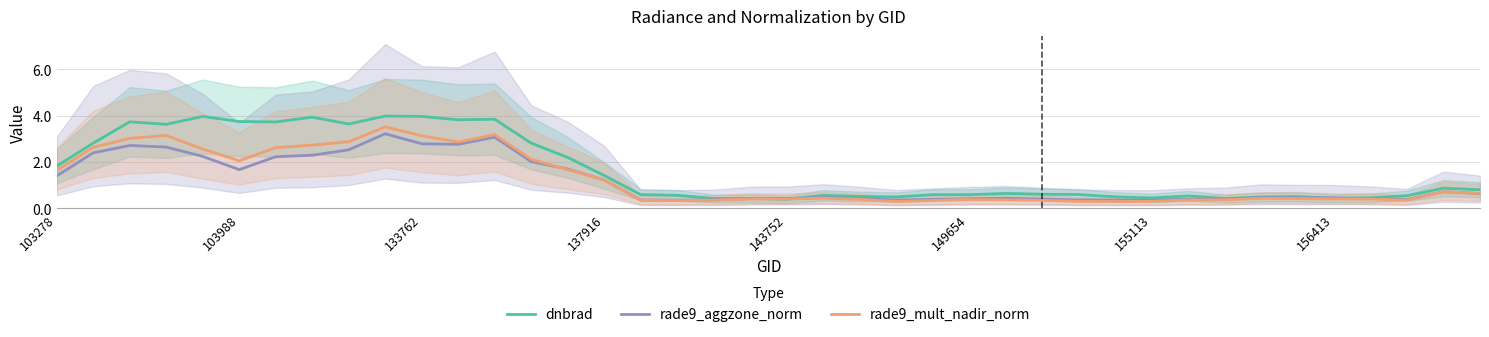

Reading right to left, extract all data points from this chart.

dnbrad: 0.8	0.9	0.5	0.5	0.4	0.5	0.5	0.4	0.5	0.5	0.5	0.6	0.6	0.6	0.6	0.6	0.5	0.5	0.6	0.4	0.4	0.4	0.6	0.6	1.4	2.2	2.8	3.8	3.8	4.0	4.0	3.6	3.9	3.7	3.7	4.0	3.6	3.7	2.8	1.8
rade9_aggzone_norm: 0.6	0.7	0.4	0.4	0.5	0.5	0.5	0.4	0.4	0.4	0.4	0.4	0.4	0.4	0.4	0.4	0.4	0.4	0.5	0.4	0.4	0.4	0.4	0.4	1.2	1.7	2.0	3.1	2.8	2.8	3.2	2.5	2.3	2.2	1.7	2.2	2.6	2.7	2.4	1.4
rade9_mult_nadir_norm: 0.7	0.7	0.4	0.4	0.4	0.4	0.4	0.4	0.4	0.3	0.3	0.3	0.4	0.4	0.4	0.3	0.3	0.4	0.4	0.4	0.4	0.4	0.3	0.4	1.2	1.7	2.1	3.2	2.9	3.1	3.5	2.9	2.7	2.6	2.1	2.6	3.1	3.0	2.6	1.6